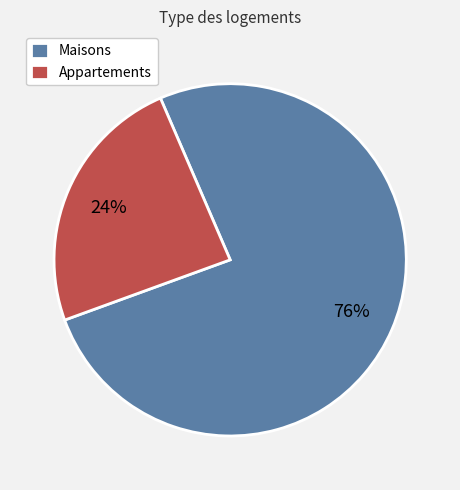

Which category has the biggest portion of the pie?

Maisons